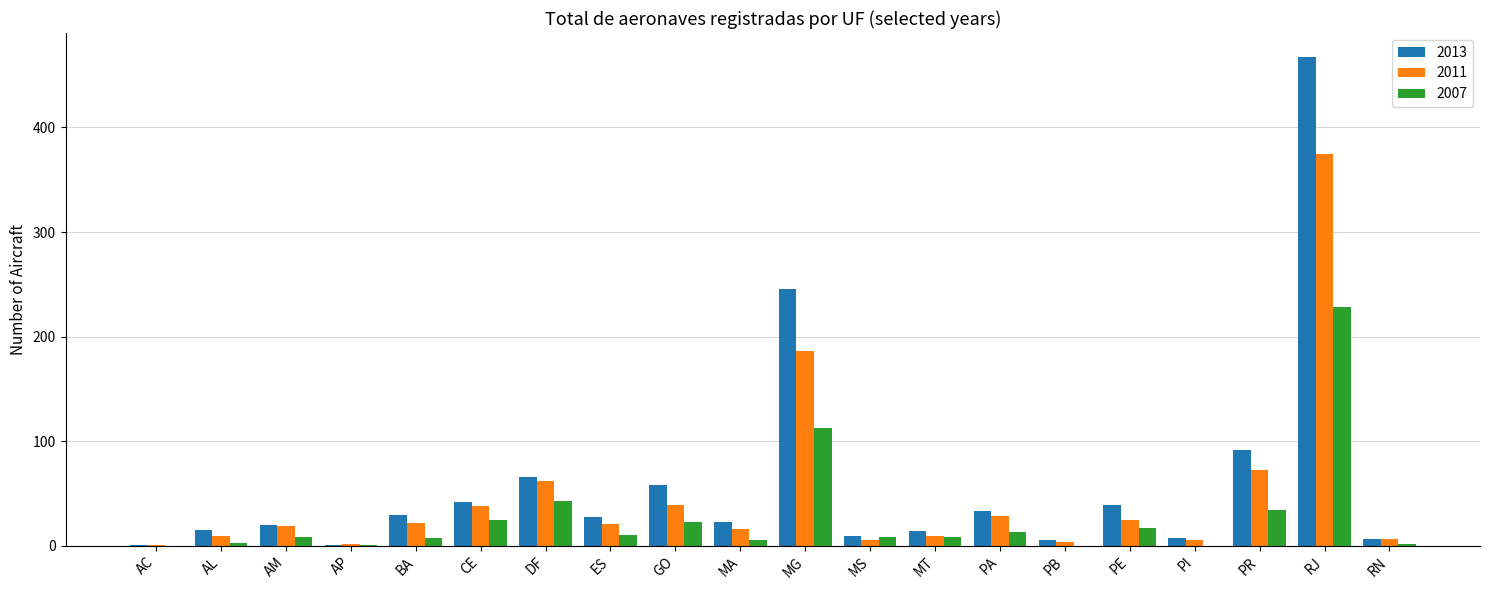

What is the approximate value of 2007 at MG?

113